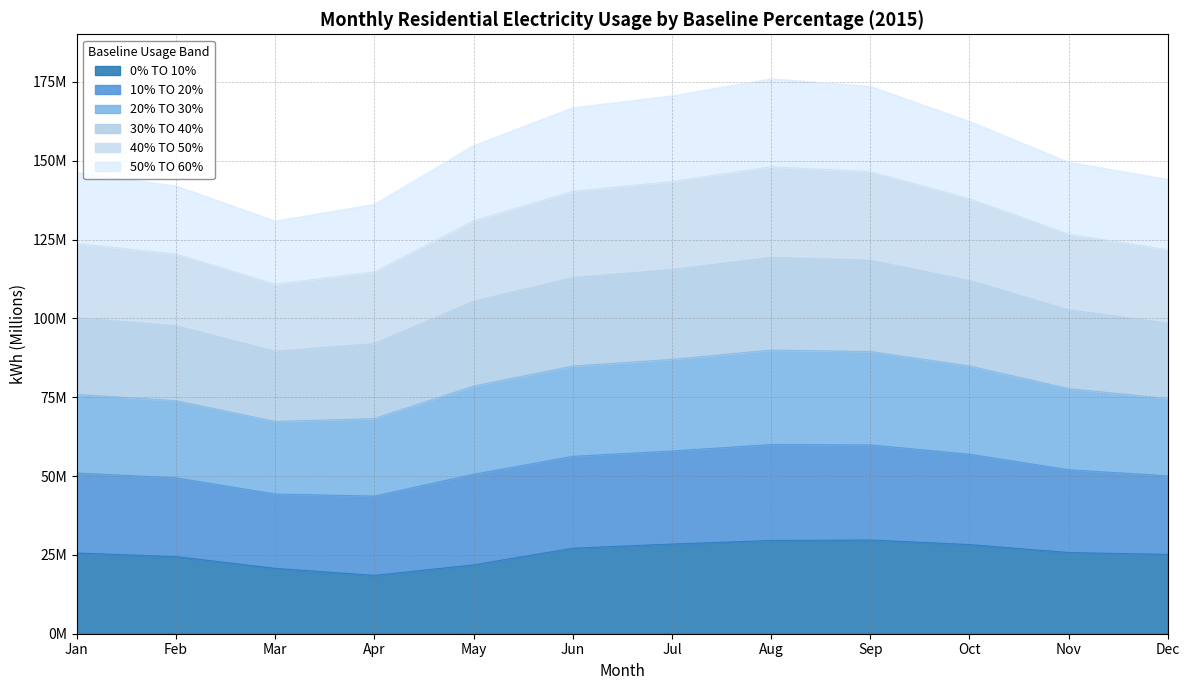

At which label does 40% TO 50% first exceed 130?

May